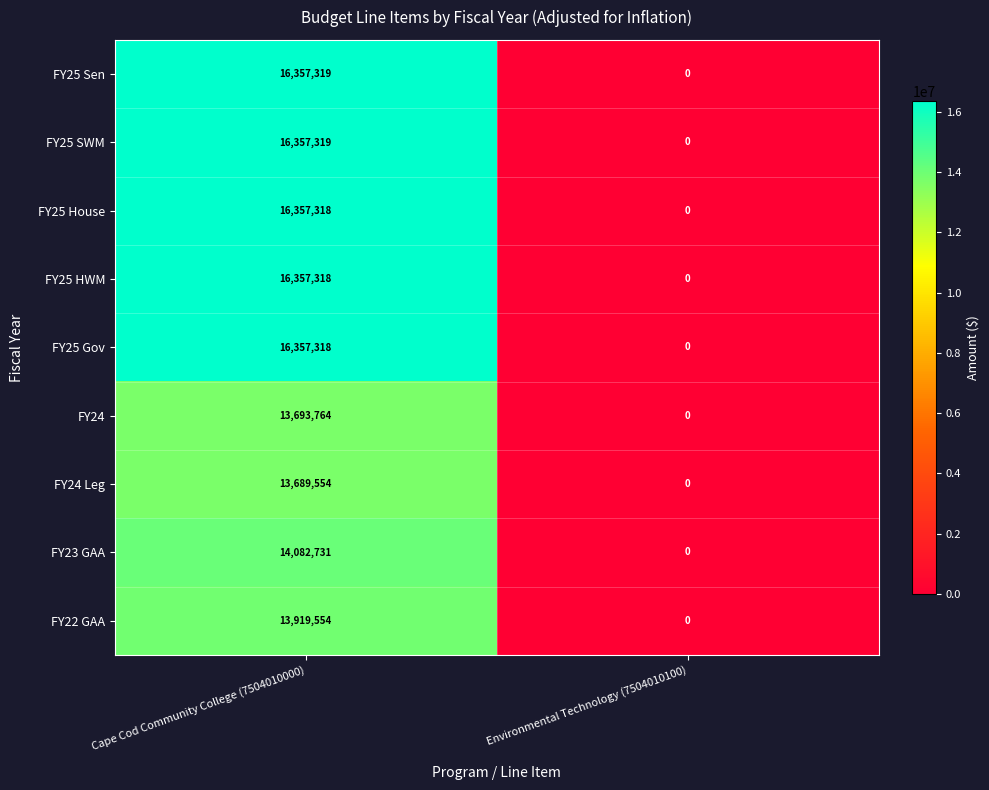

How many series are shown in this chart?

9